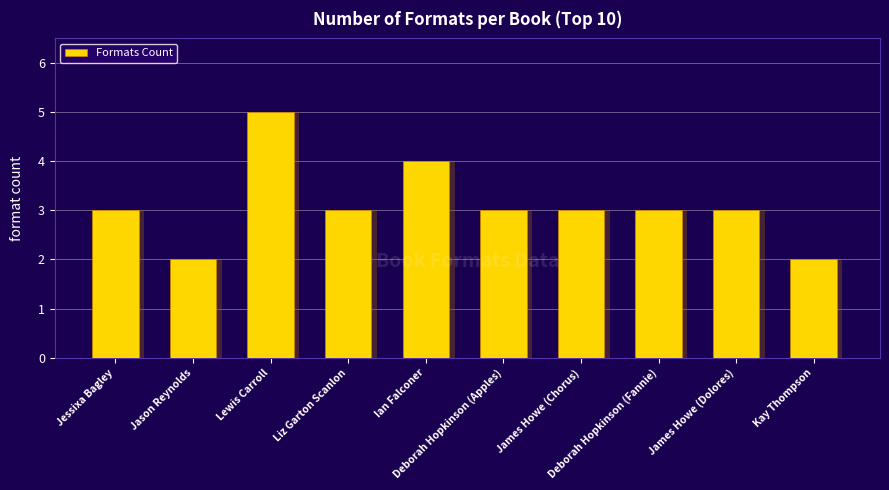

What is the maximum value shown in the chart?

5